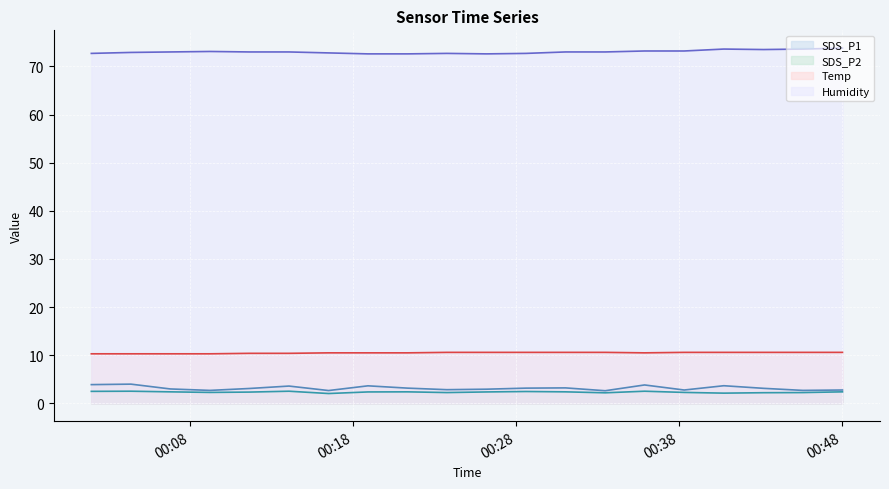

Is it true that SDS_P1 equals 0.9 at 2021/01/22 00:23:46?

False